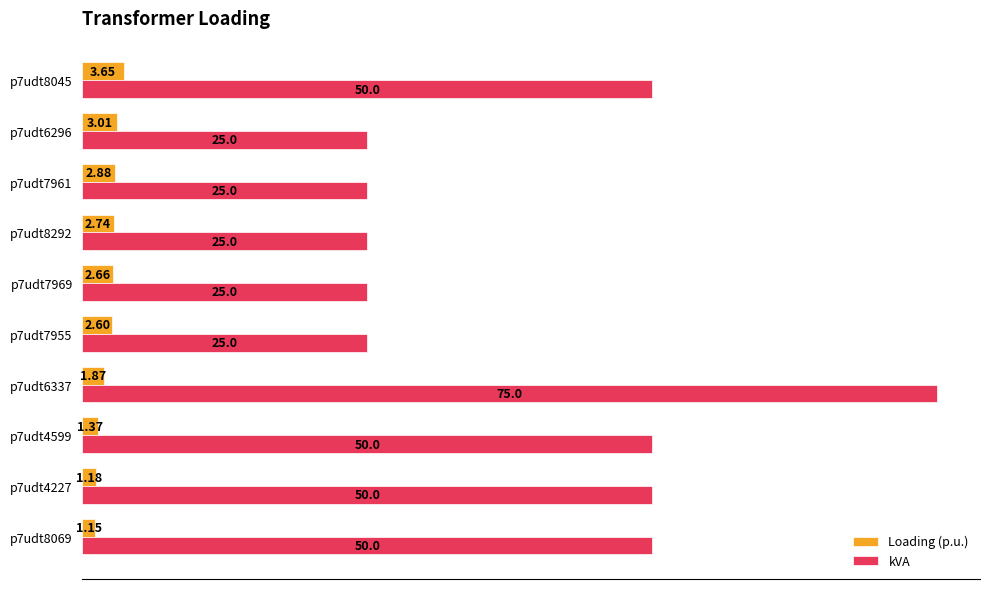

Which series has the widest spread of values?

kVA